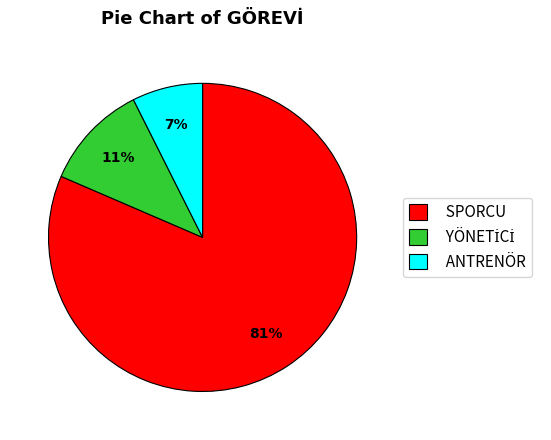

Do ANTRENÖR and SPORCU together represent more than half of the pie?

Yes